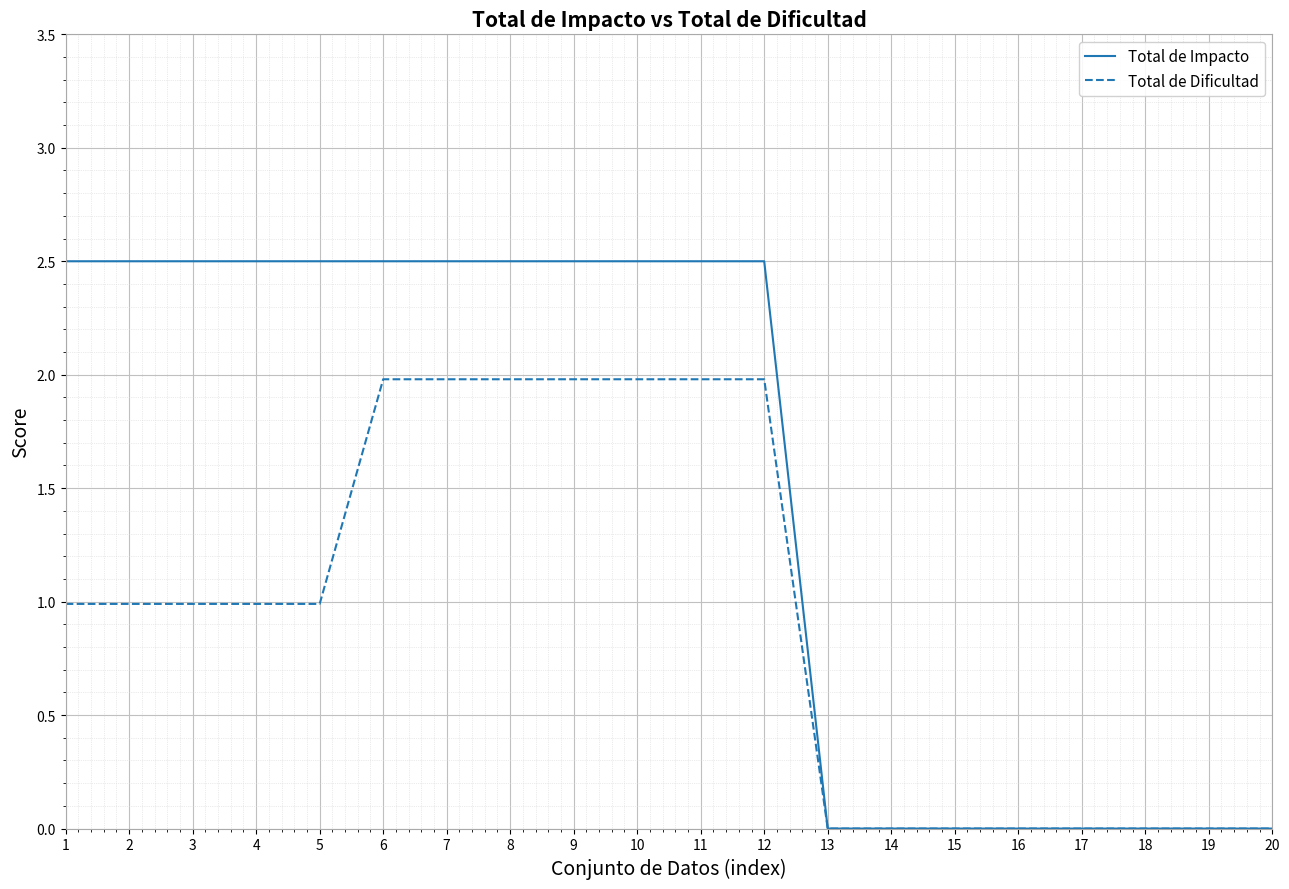

The Total de Dificultad series shows 0.0 at 16. True or false?

True